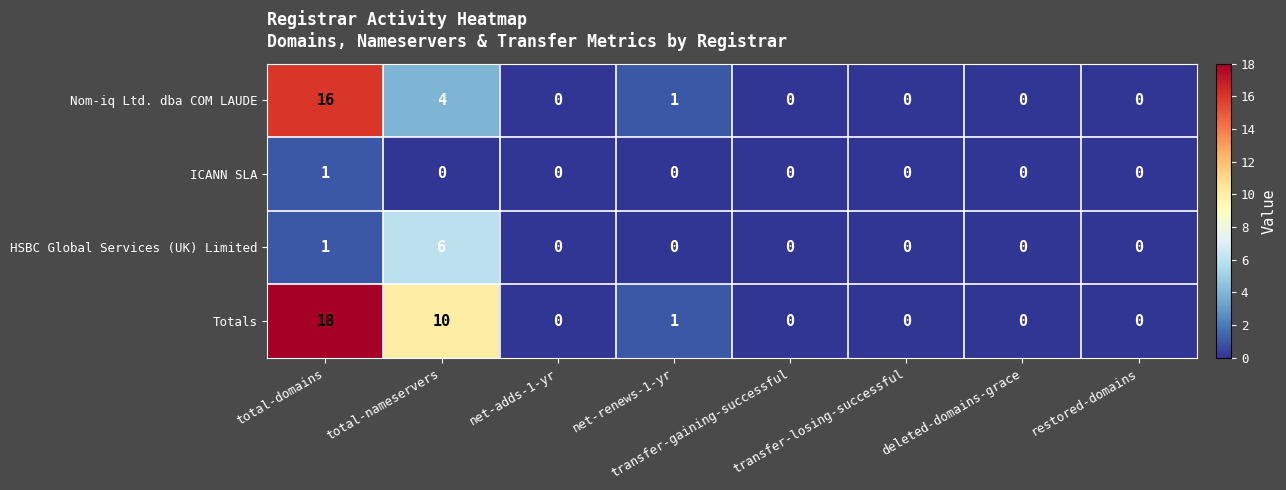

Which series has the widest spread of values?

Totals